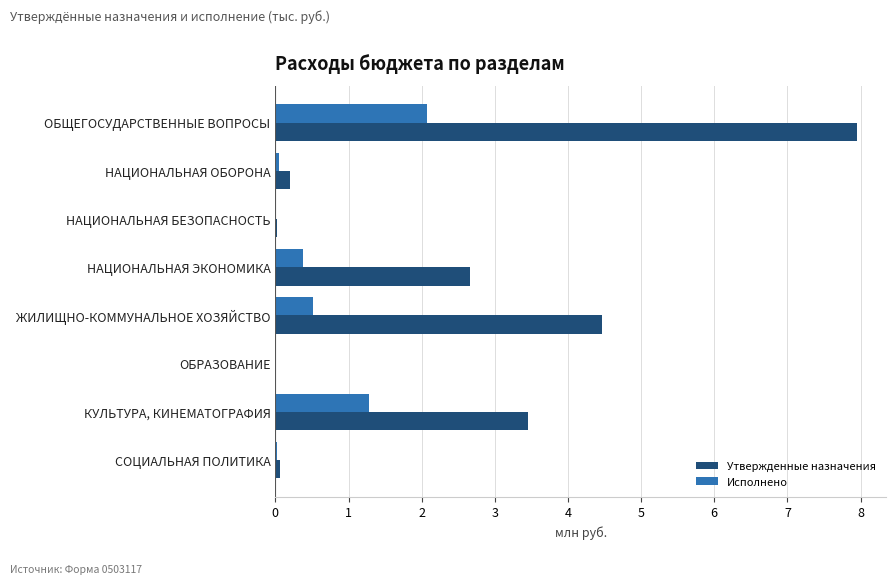

Where is Исполнено nearest to the value 1?

КУЛЬТУРА, КИНЕМАТОГРАФИЯ